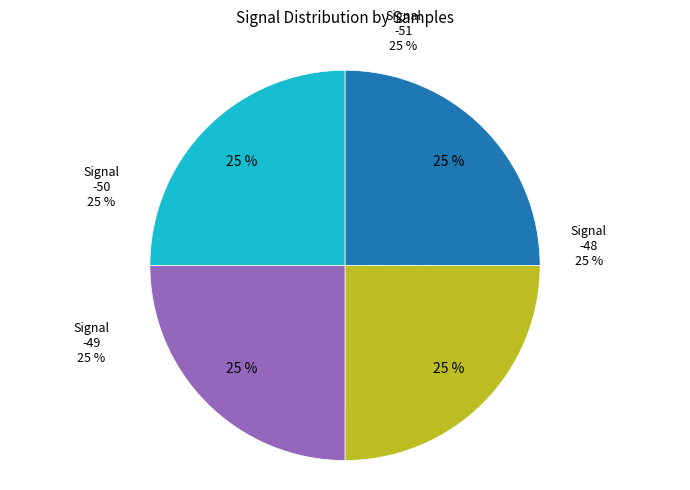

Does -49 represent more than half of the total?

No